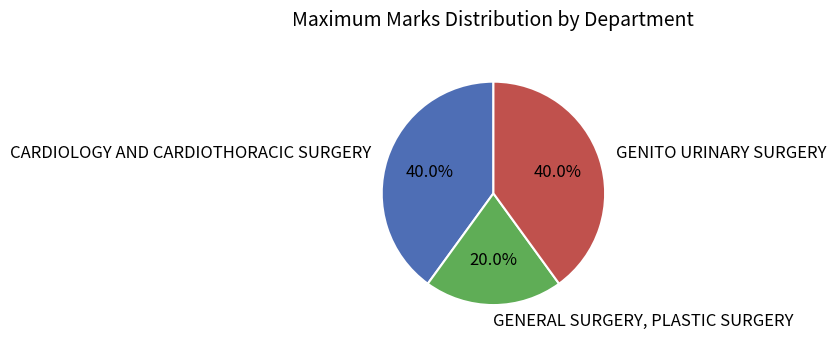

Which slice is the smallest?

GENERAL SURGERY, PLASTIC SURGERY